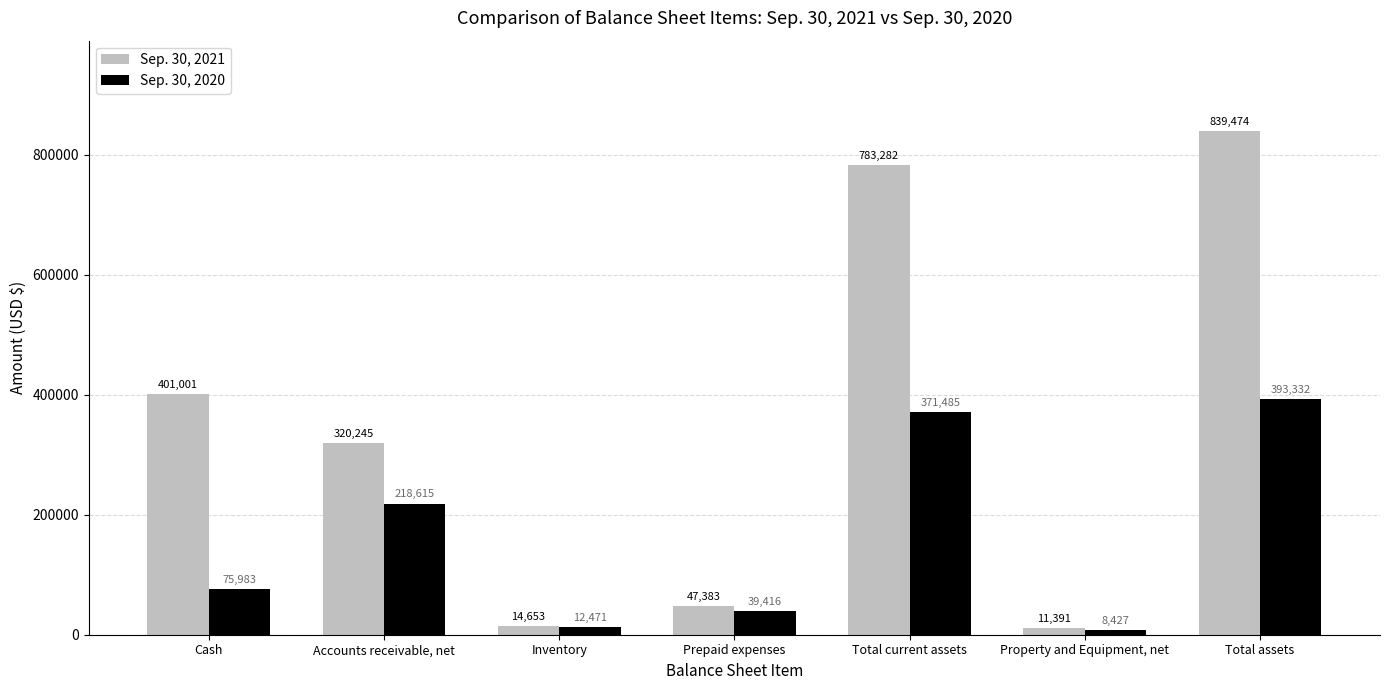

How many data points in Sep. 30, 2020 are less than 75983?

3